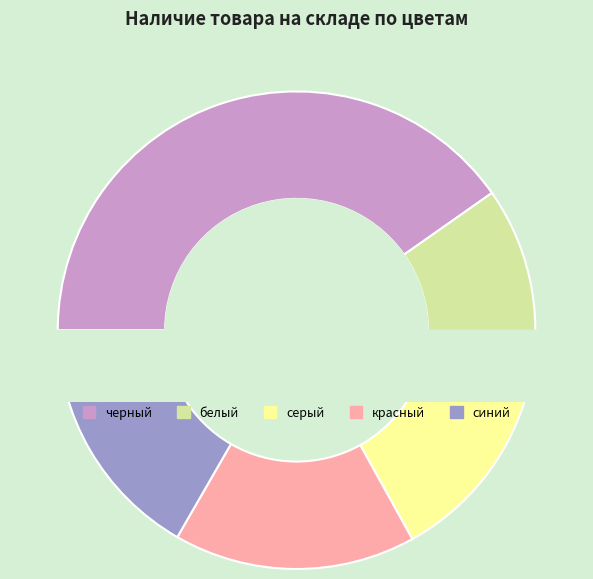

Which category has the biggest portion of the pie?

черный